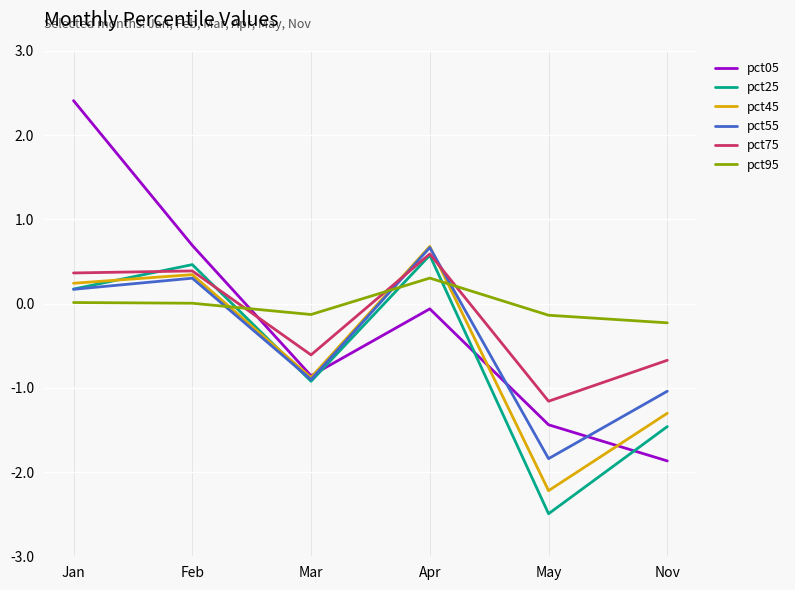

How many series are shown in this chart?

6